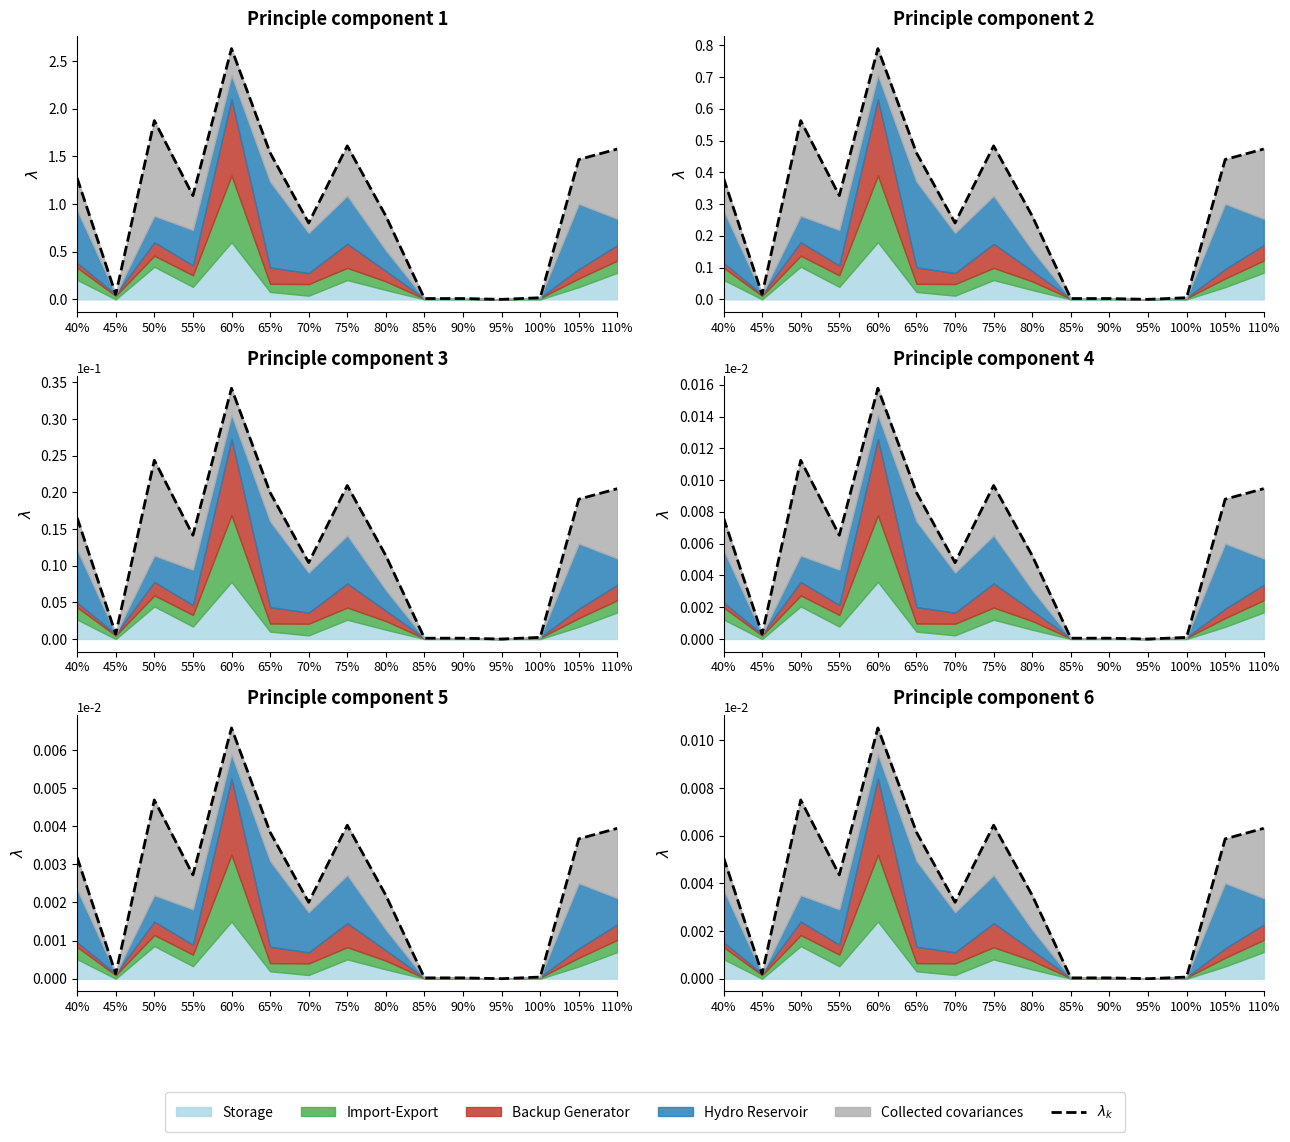

The chart shows a value of 0.0 at 75%. True or false?

False